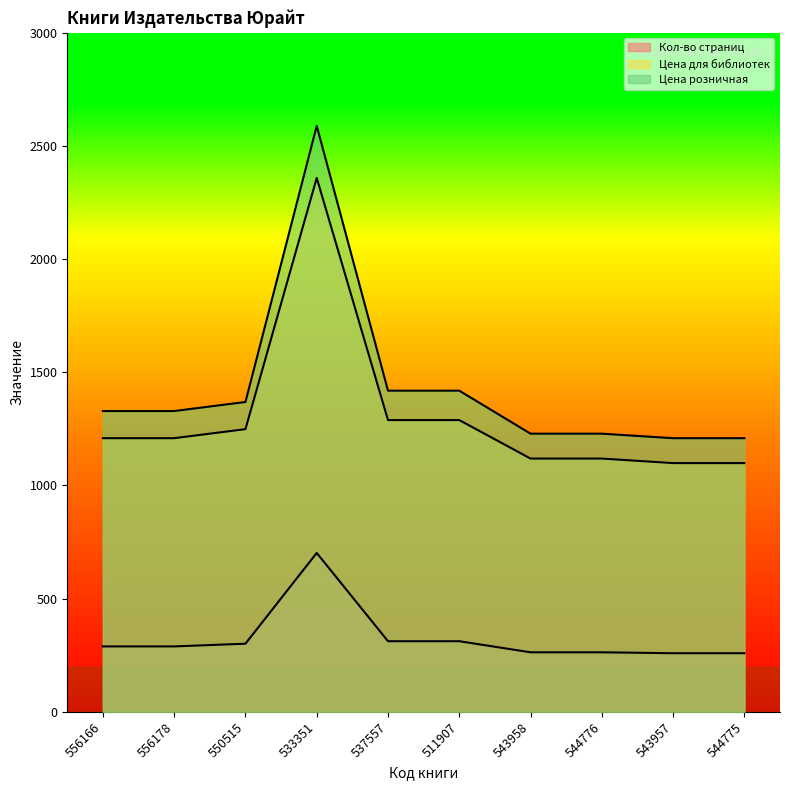

What is the difference between the maximum and minimum values in the Кол-во страниц series?

443